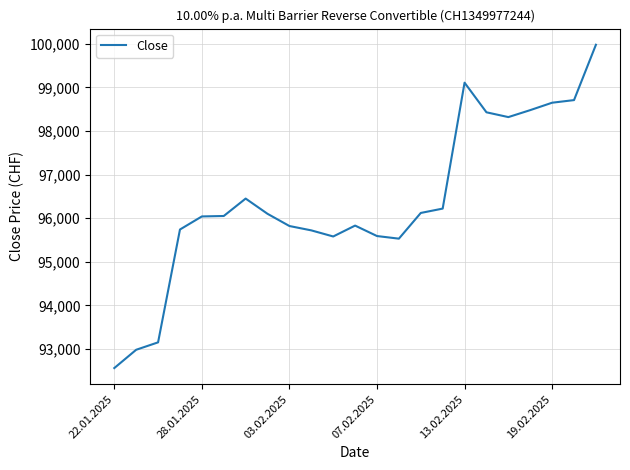

How many lines are shown in the chart?

1